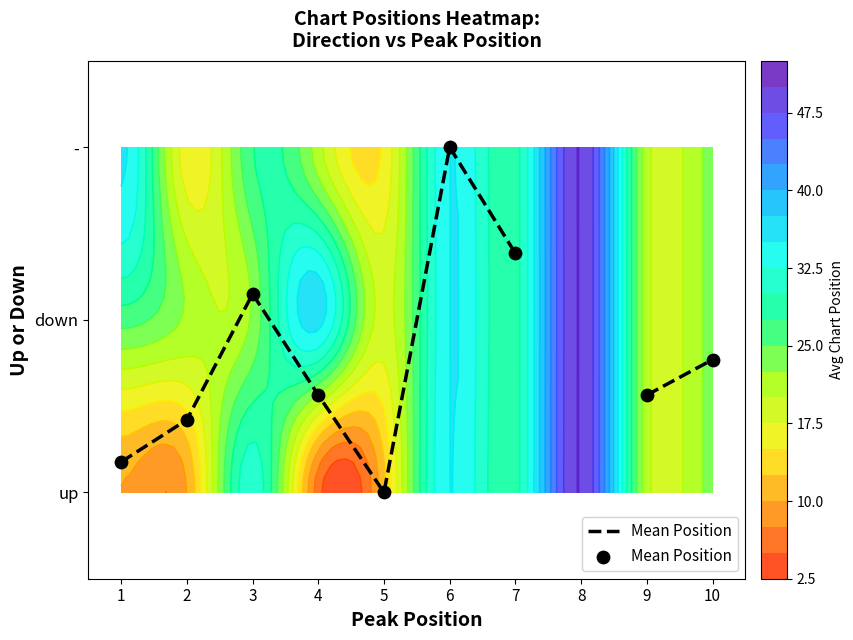

The value at 6 is 3.2. True or false?

False